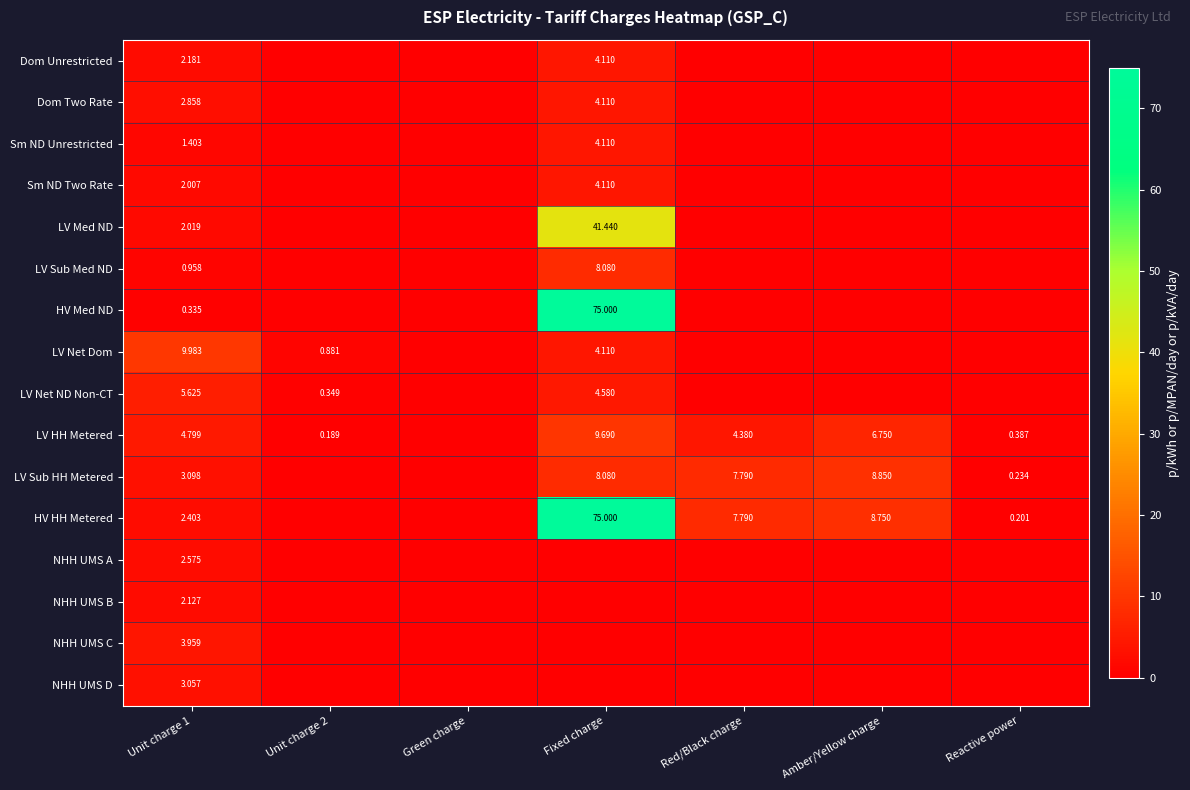

Between Amber/Yellow charge and Reactive power, which series saw the biggest shift?

LV Sub HH Metered